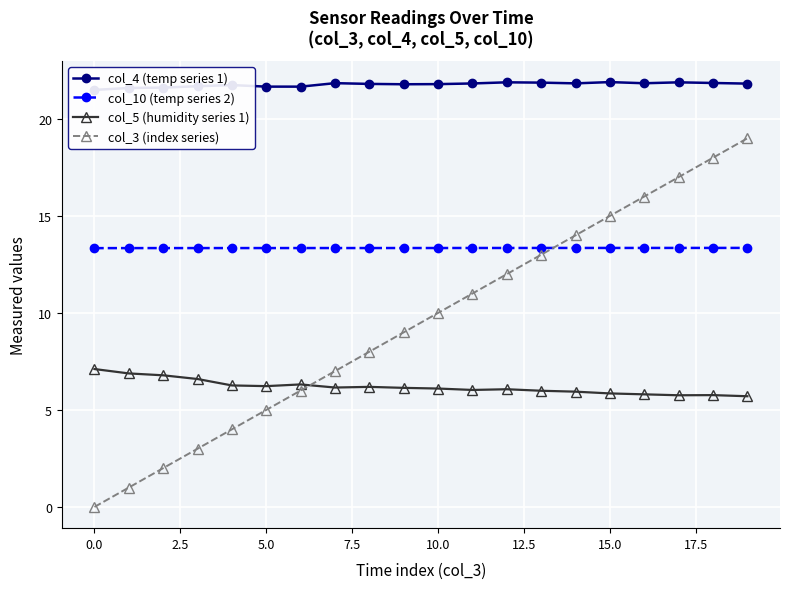

True or false: col_4 (temp series 1) has more than 0 interior local peaks.

True